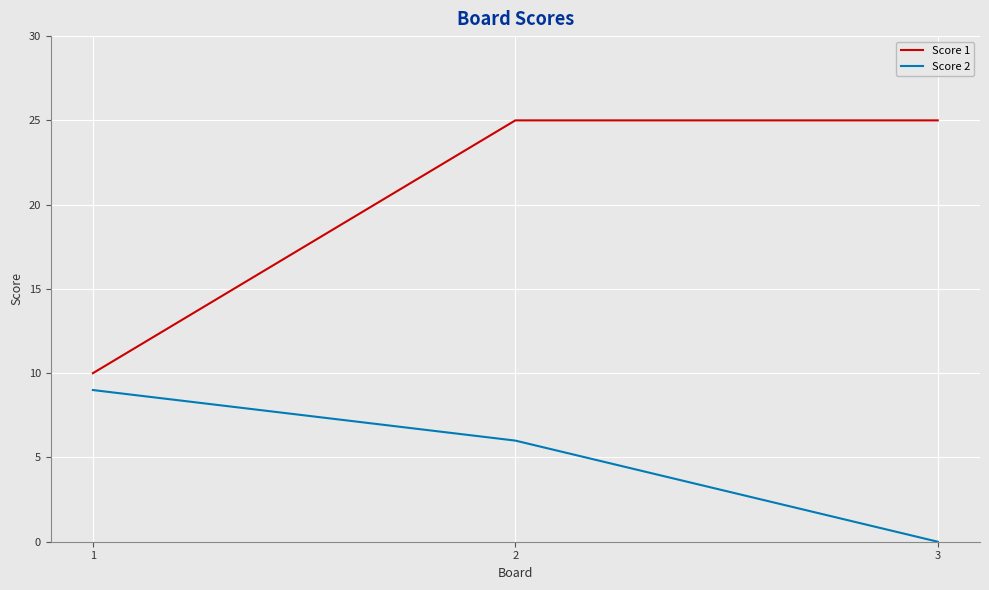

How many Score 2 values are between 0 and 9?

3